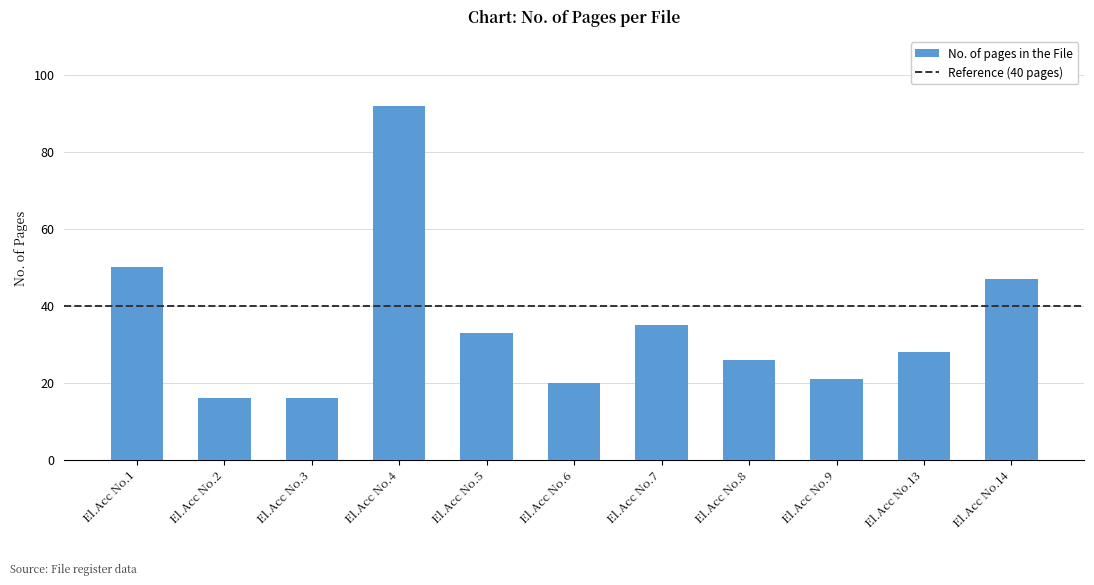

The chart shows a value of 28 at El.Acc No.13. True or false?

True